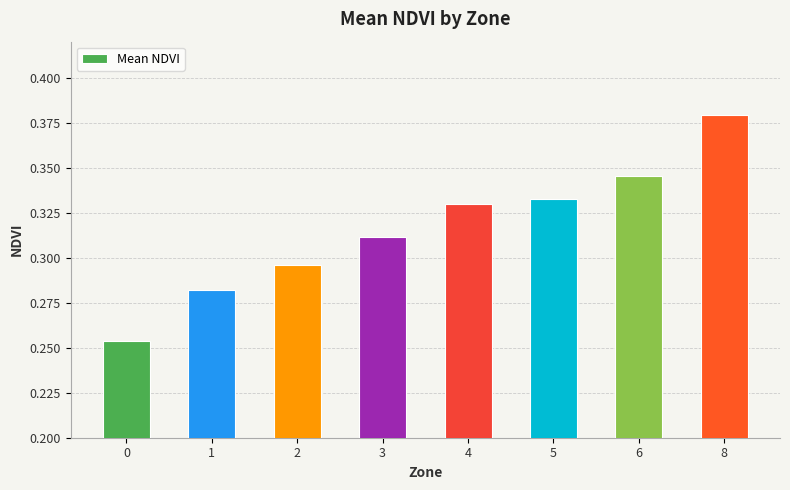

Is it true that the value at 5 is 0.5?

False